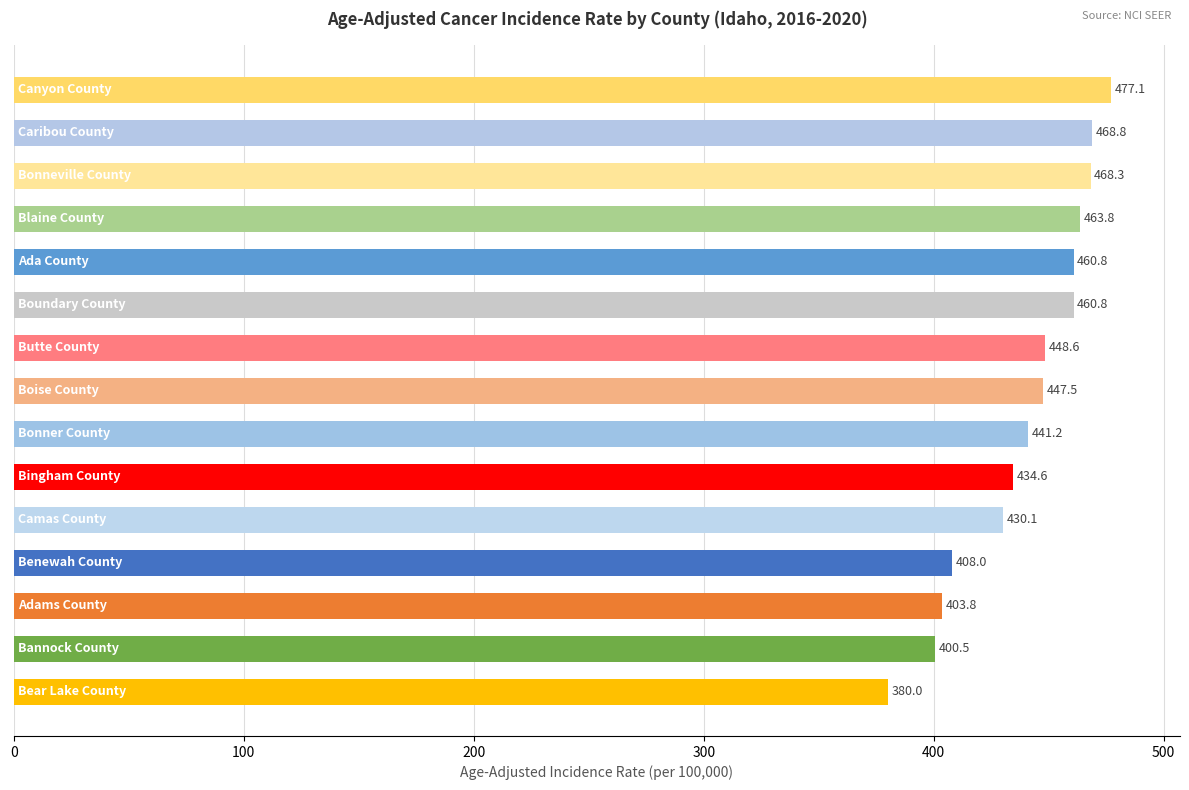

What is the maximum value shown in the chart?

477.1